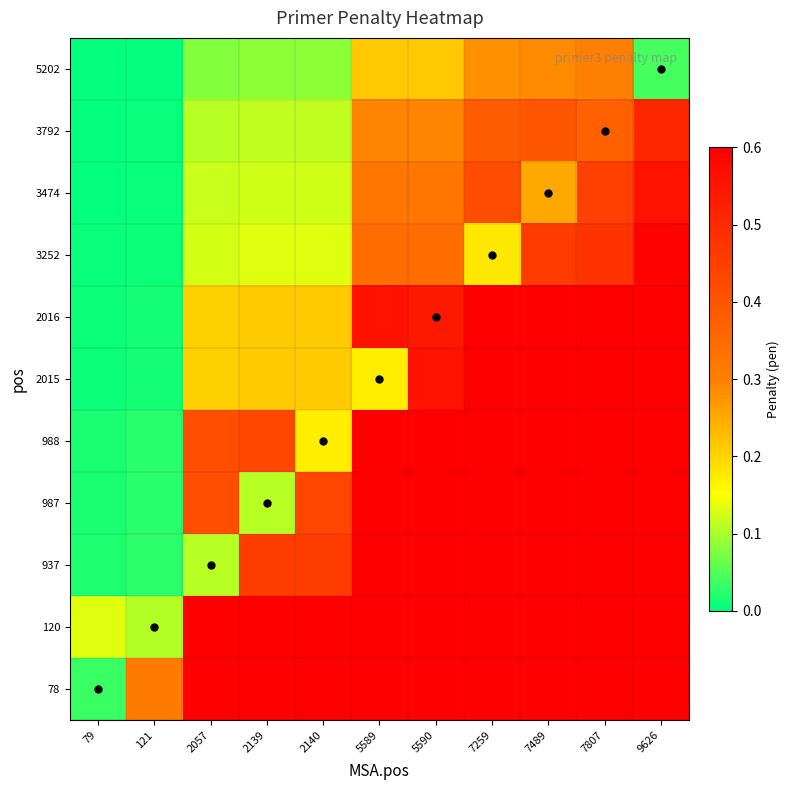

Reading right to left, extract all data points from this chart.

78: 9626=1.0	7807=1.0	7489=1.0	7259=1.0	5590=1.0	5589=1.0	2140=1.0	2139=1.0	2057=1.0	121=0.3	79=0.0
120: 9626=1.0	7807=1.0	7489=1.0	7259=1.0	5590=1.0	5589=1.0	2140=1.0	2139=1.0	2057=1.0	121=0.1	79=0.1
937: 9626=1.0	7807=1.0	7489=1.0	7259=1.0	5590=1.0	5589=1.0	2140=0.5	2139=0.5	2057=0.1	121=0.0	79=0.0
987: 9626=1.0	7807=1.0	7489=1.0	7259=1.0	5590=1.0	5589=1.0	2140=0.4	2139=0.1	2057=0.4	121=0.0	79=0.0
988: 9626=1.0	7807=1.0	7489=1.0	7259=1.0	5590=1.0	5589=1.0	2140=0.2	2139=0.4	2057=0.4	121=0.0	79=0.0
2015: 9626=1.0	7807=0.8	7489=0.7	7259=0.7	5590=0.6	5589=0.2	2140=0.2	2139=0.2	2057=0.2	121=0.0	79=0.0
2016: 9626=1.0	7807=0.8	7489=0.7	7259=0.7	5590=0.5	5589=0.6	2140=0.2	2139=0.2	2057=0.2	121=0.0	79=0.0
3252: 9626=0.6	7807=0.5	7489=0.5	7259=0.2	5590=0.3	5589=0.3	2140=0.1	2139=0.1	2057=0.1	121=0.0	79=0.0
3474: 9626=0.6	7807=0.4	7489=0.3	7259=0.4	5590=0.3	5589=0.3	2140=0.1	2139=0.1	2057=0.1	121=0.0	79=0.0
3792: 9626=0.5	7807=0.4	7489=0.4	7259=0.4	5590=0.3	5589=0.3	2140=0.1	2139=0.1	2057=0.1	121=0.0	79=0.0
5202: 9626=0.0	7807=0.3	7489=0.3	7259=0.3	5590=0.2	5589=0.2	2140=0.1	2139=0.1	2057=0.1	121=0.0	79=0.0